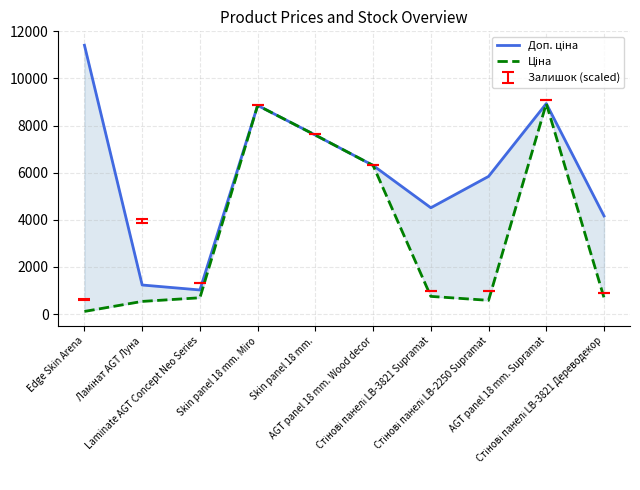

Between AGT panel 18 mm. Wood decor and Стінові панелі LB-2250 Supramat, which is larger?

AGT panel 18 mm. Wood decor